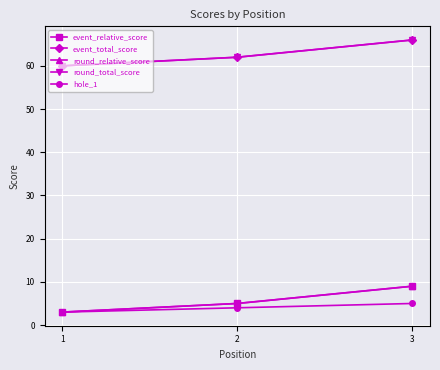

What is the smallest value displayed?

3